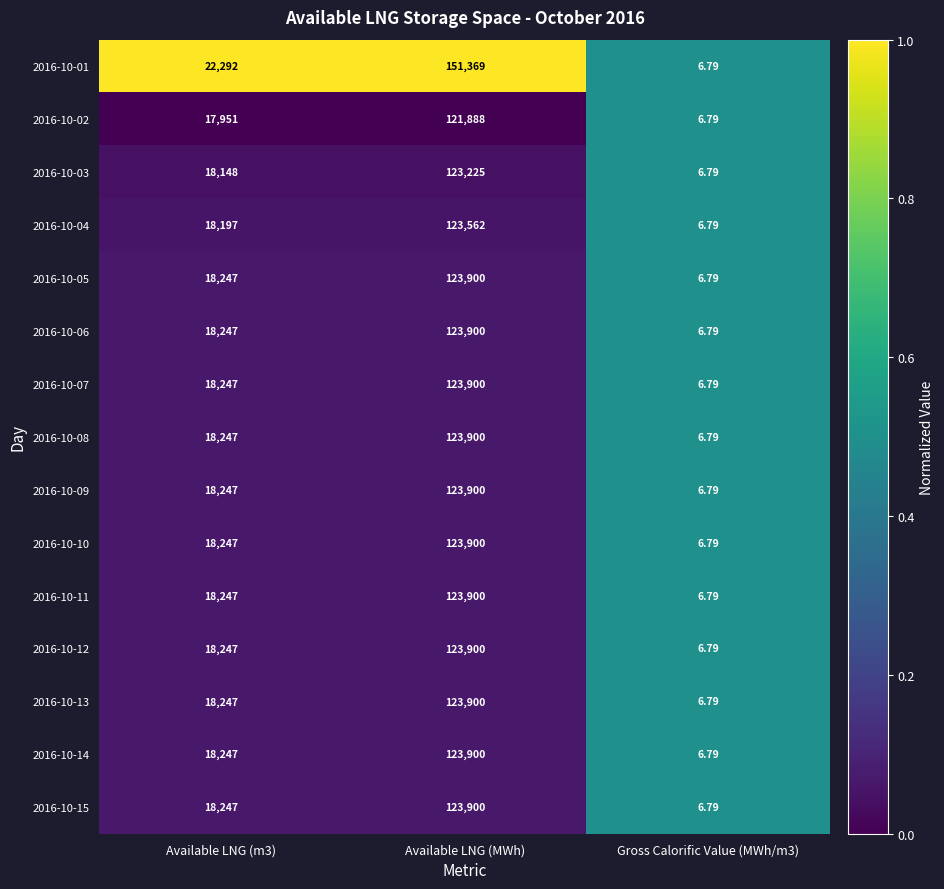

At which category does the chart reach its peak across all series?

Available LNG (MWh)